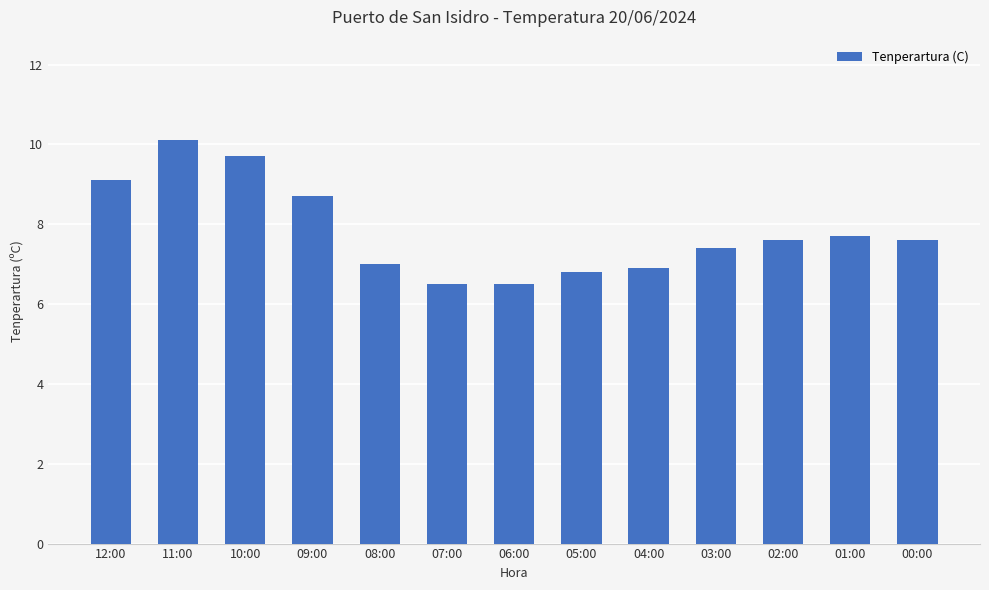

What is the value of the 4th bar from the left?

8.7